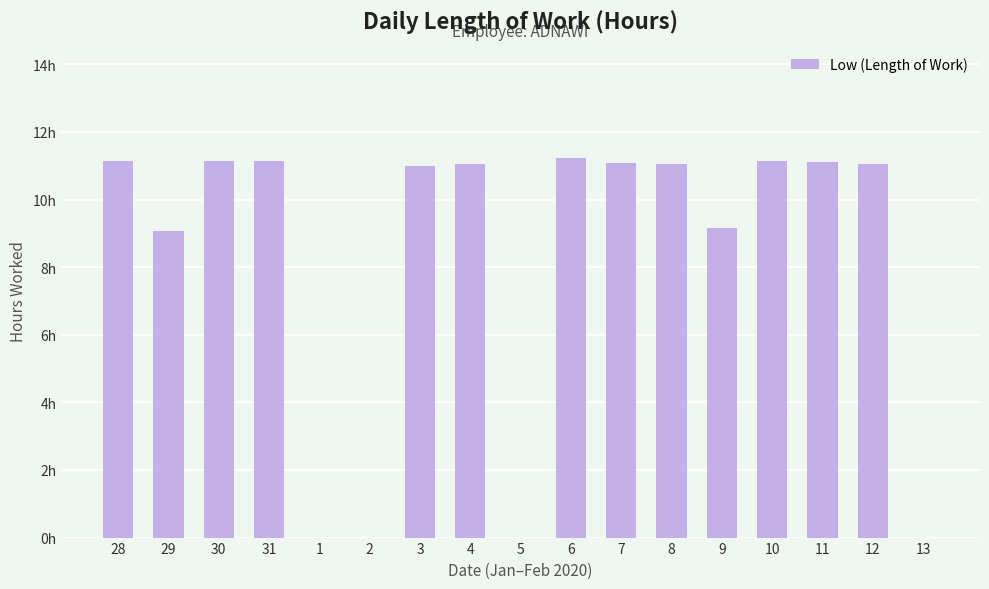

What is the ratio of the value at 28 to the value at 12?

1.0